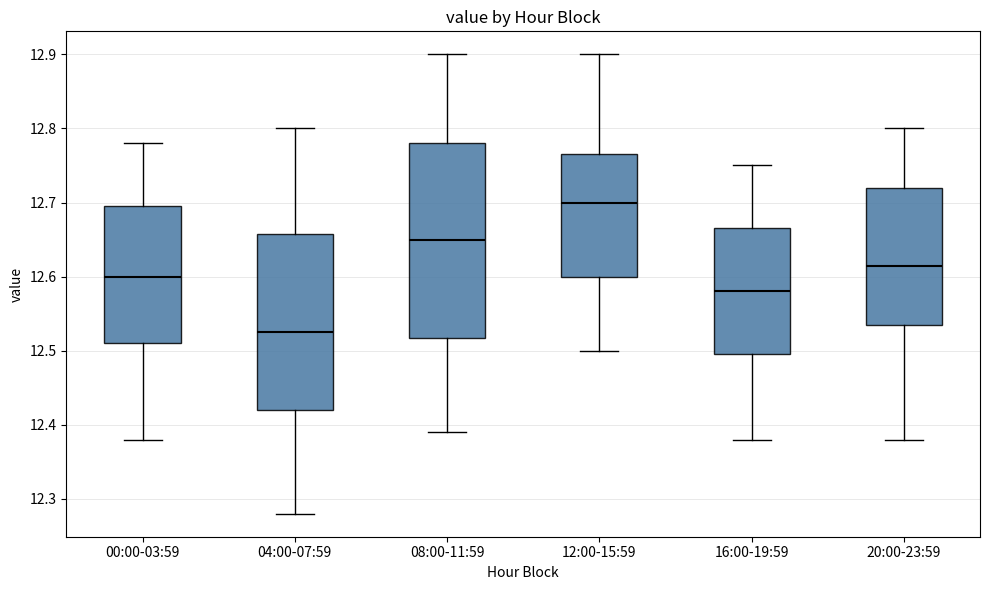

Where does the upper whisker of the box for 16:00-19:59 end on the y-axis? The values are not printed on the chart, so give them approximately, as read against the axis.

12.75